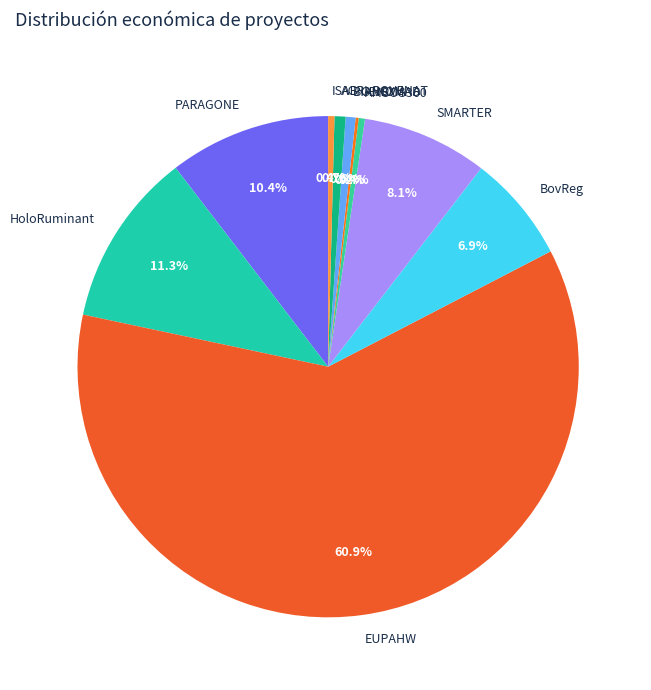

To the nearest percent, what is the difference between the largest and smallest slice percentages?

61%